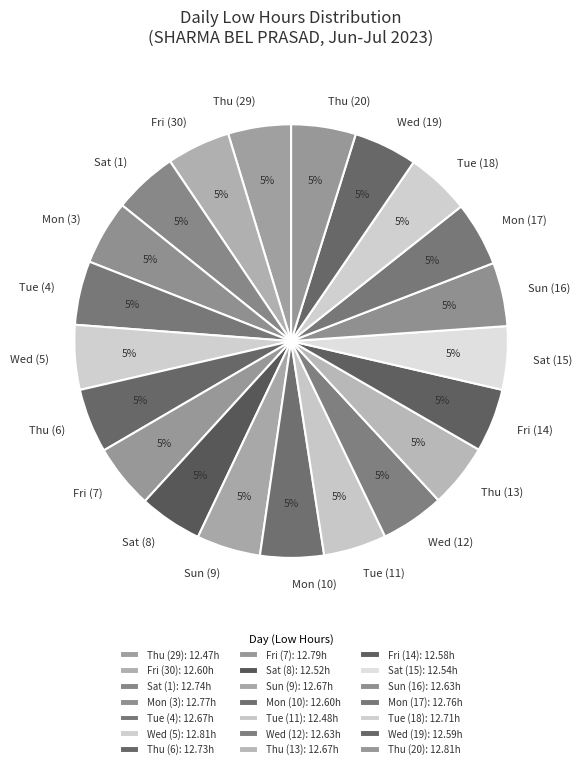

Is it true that Mon (3) is 5% of the pie?

True